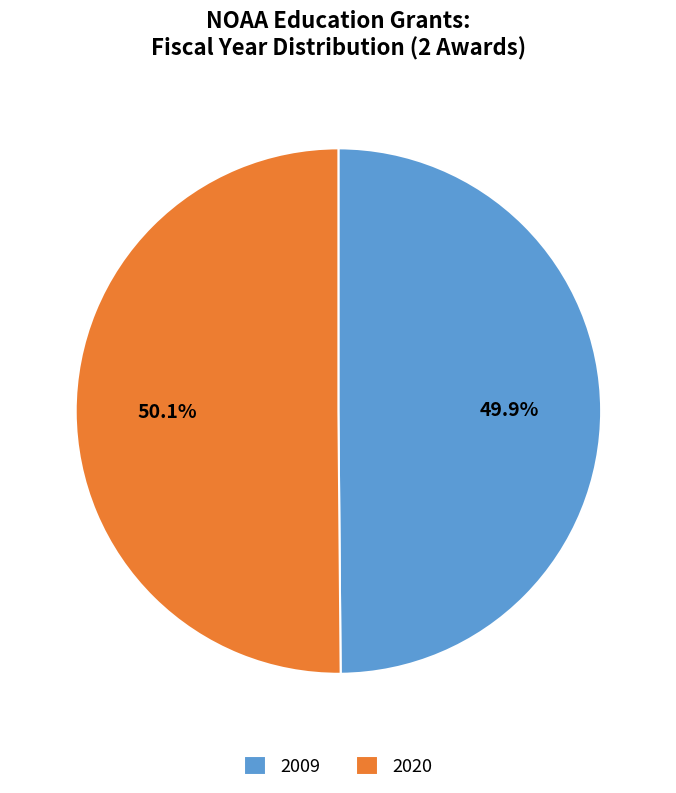

Is there any slice that represents more than half of the pie?

Yes